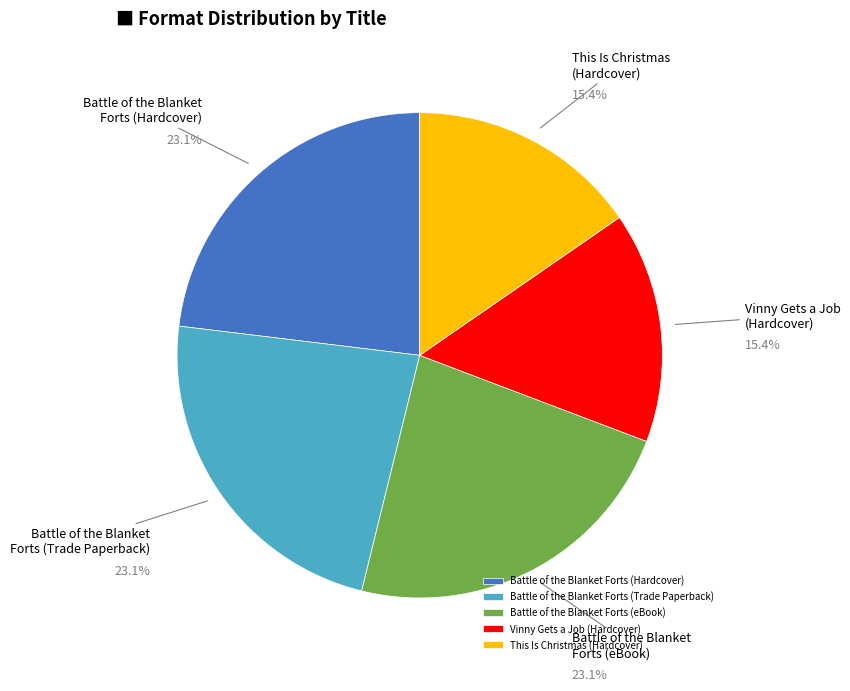

What is the ratio of the value at Vinny Gets a Job (Hardcover) to the value at This Is Christmas (Hardcover)?

1.0